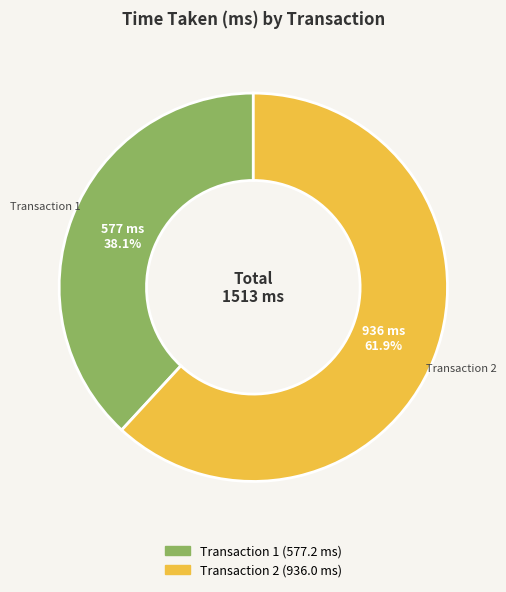

What is the majority slice?

Transaction 2